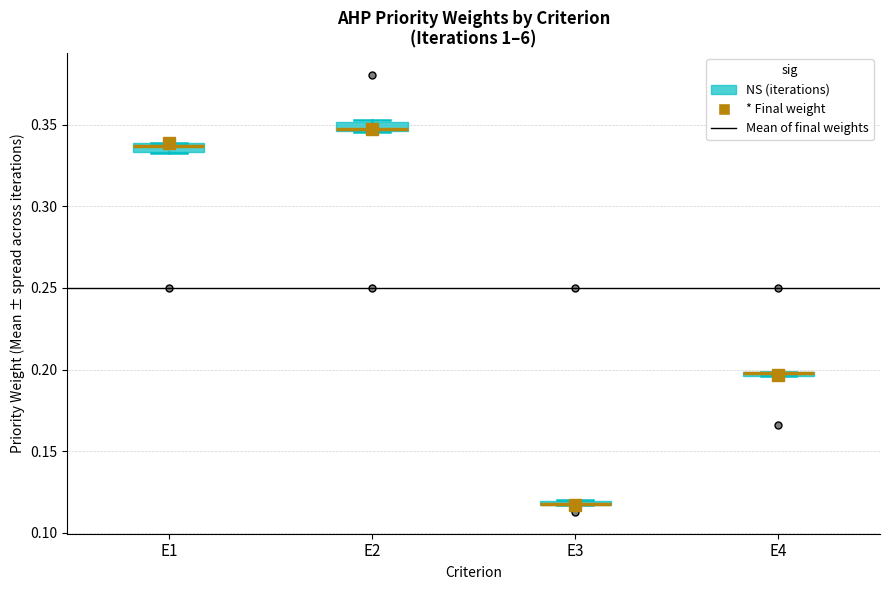

Where is the upper edge of the box for E3 on the y-axis? The values are not printed on the chart, so give them approximately, as read against the axis.

0.120